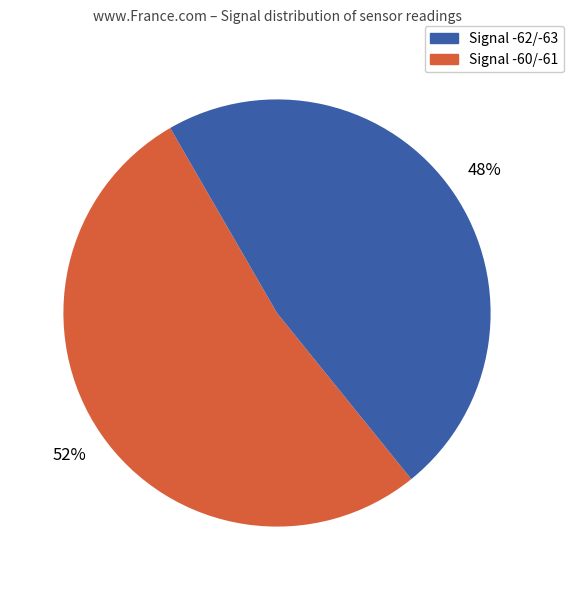

To the nearest percent, what is the average slice percentage?

50%